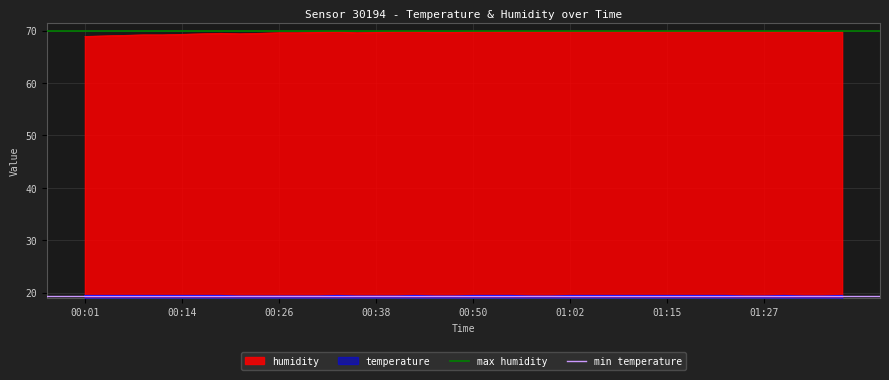

At which label does min temperature reach its minimum?

00:01